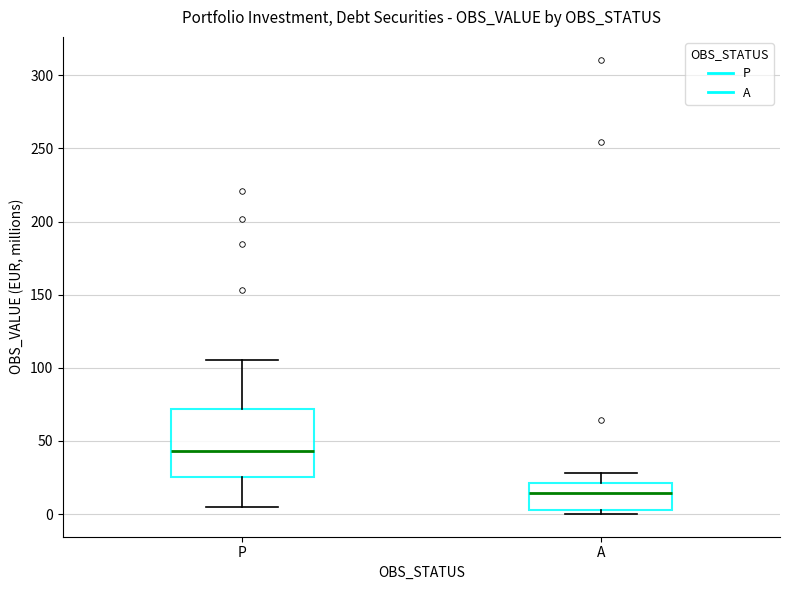

Reading left to right, read every box against the y-axis: the position of its median line, the range the box covers, and the ends of its whiskers. The values are not printed on the chart, so give them approximately, as read against the axis.

P: median 45, box 25 to 70, whiskers 5 to 105
A: median 15, box 5 to 20, whiskers 0 to 30